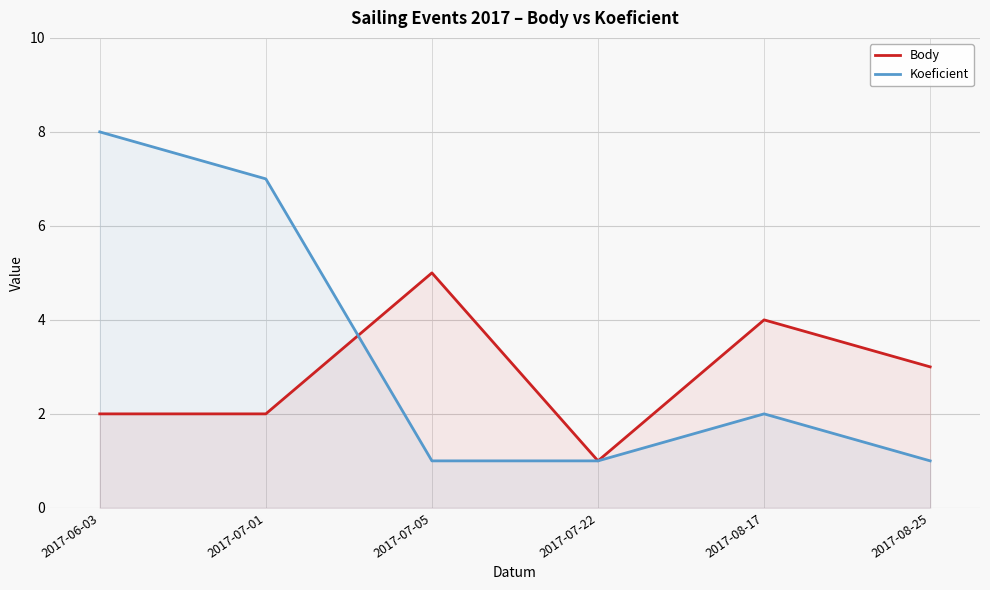

Is it true that Body equals 1 at 2017-07-22?

True